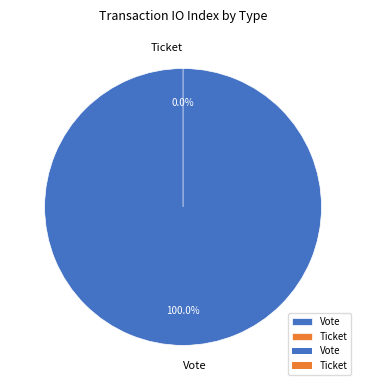

What is the change in value from Vote to Ticket?

-1